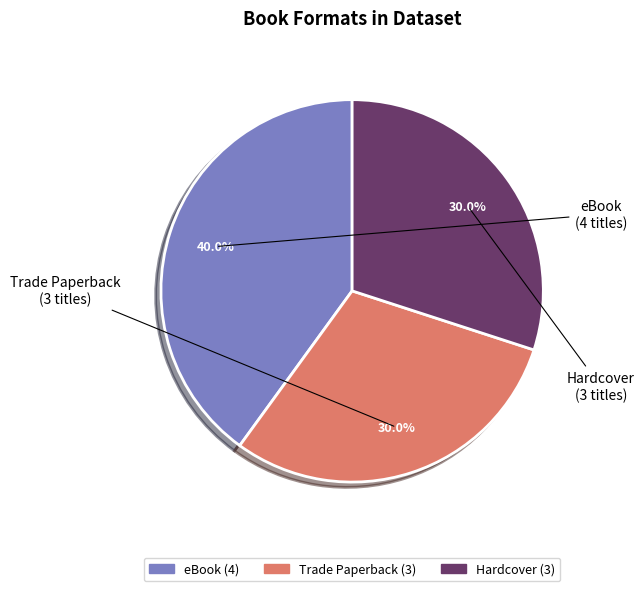

To the nearest percent, what is the average slice percentage?

33%